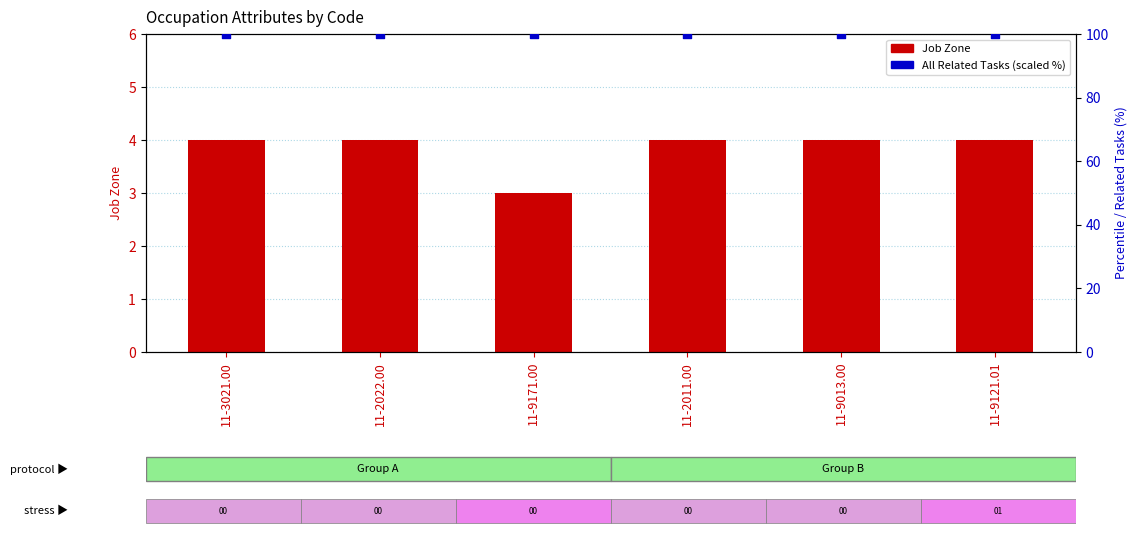

At which category is the sum across all series the highest?

11-3021.00